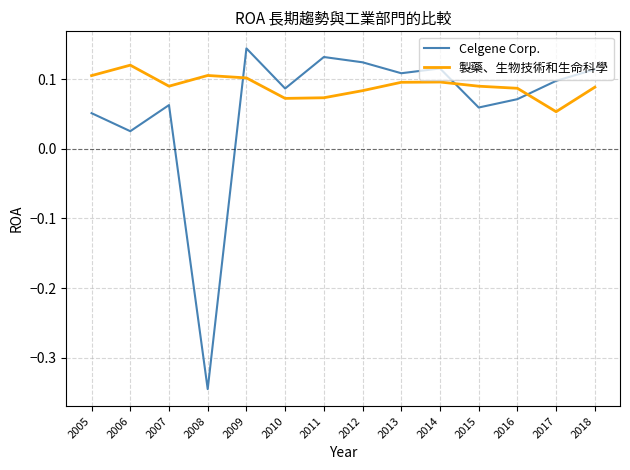

Does the chart display data point markers on the line(s)?

No